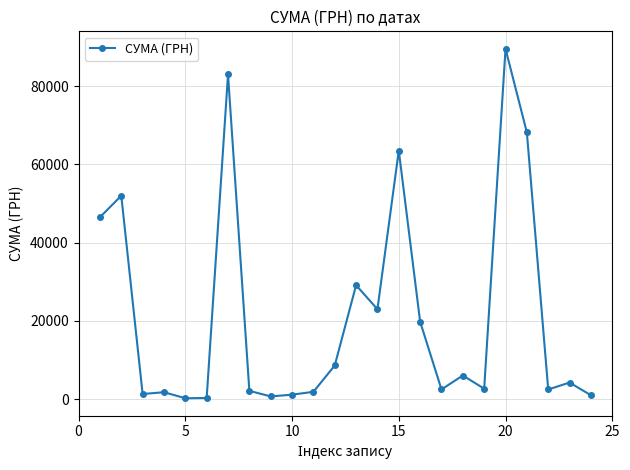

What is the sum of all values?

511872.2